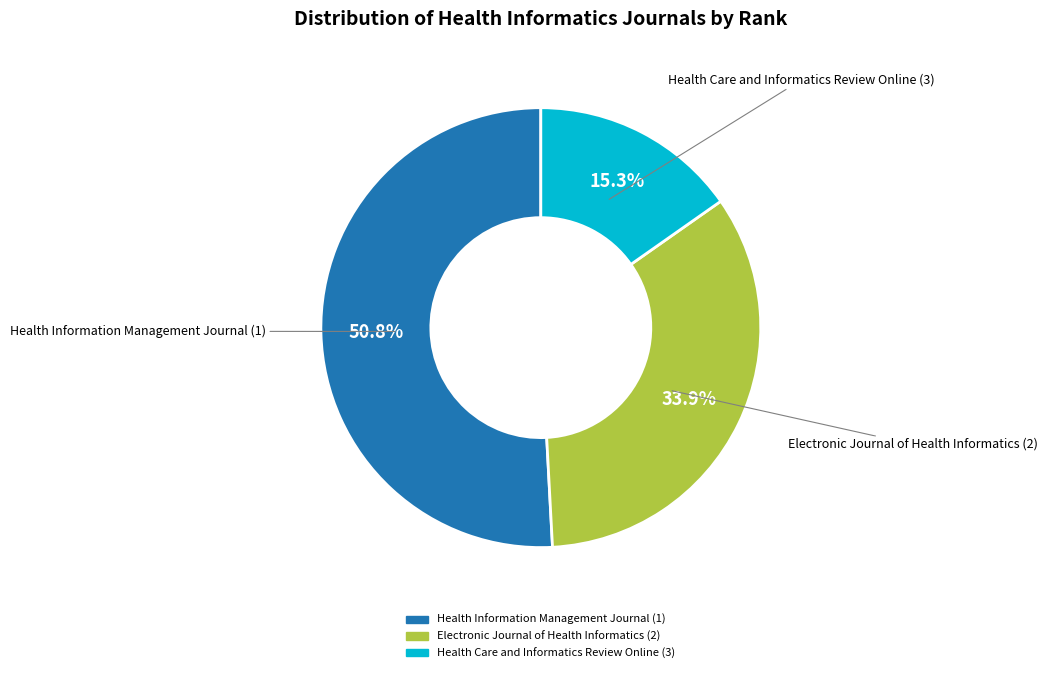

The Health Care and Informatics Review Online (3) slice represents 15% of the pie. True or false?

True